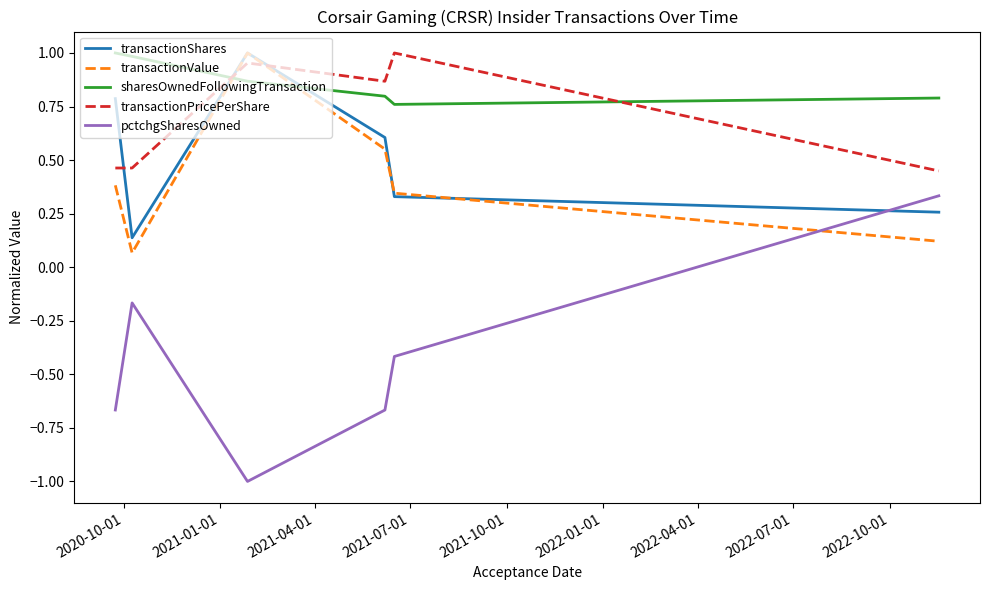

True or false: transactionPricePerShare has more than 2 points higher than both neighbors.

False